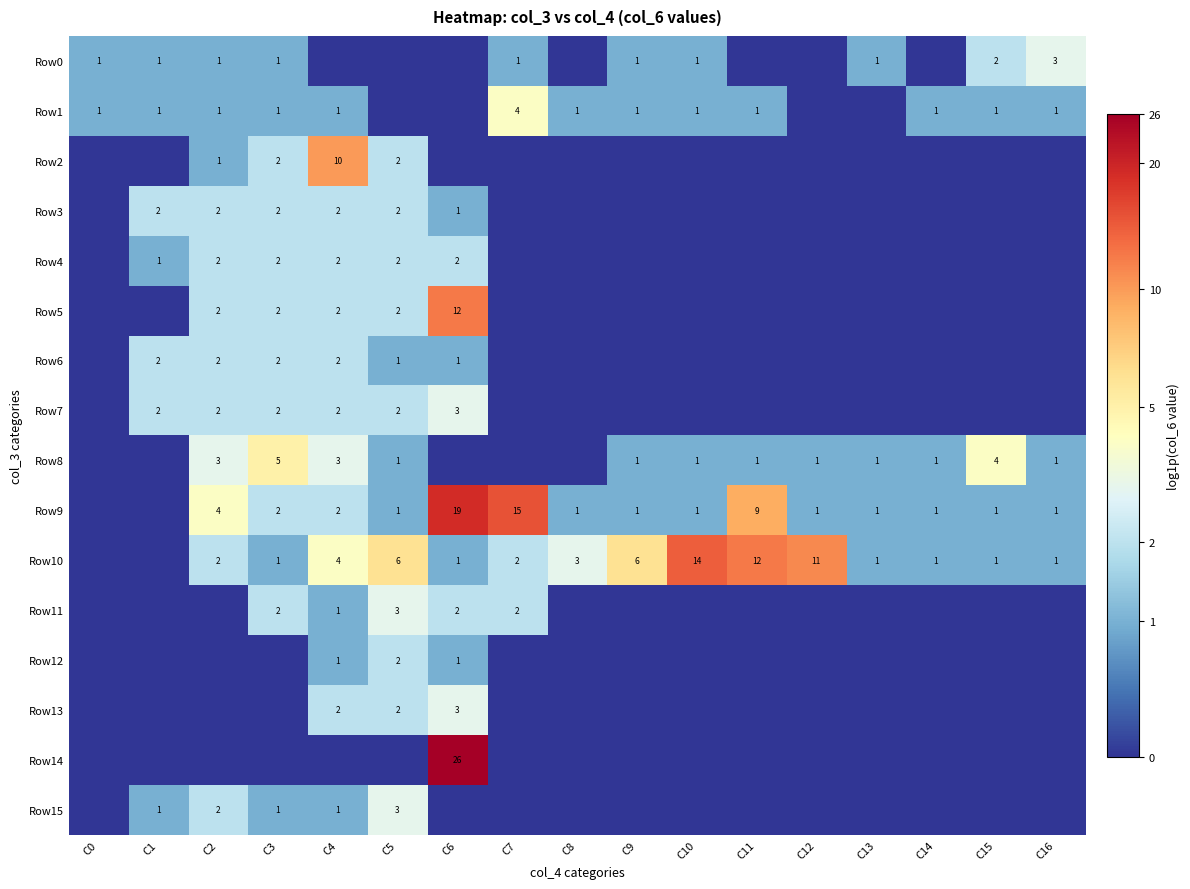

The value of Row10 at C14 is 1. True or false?

True